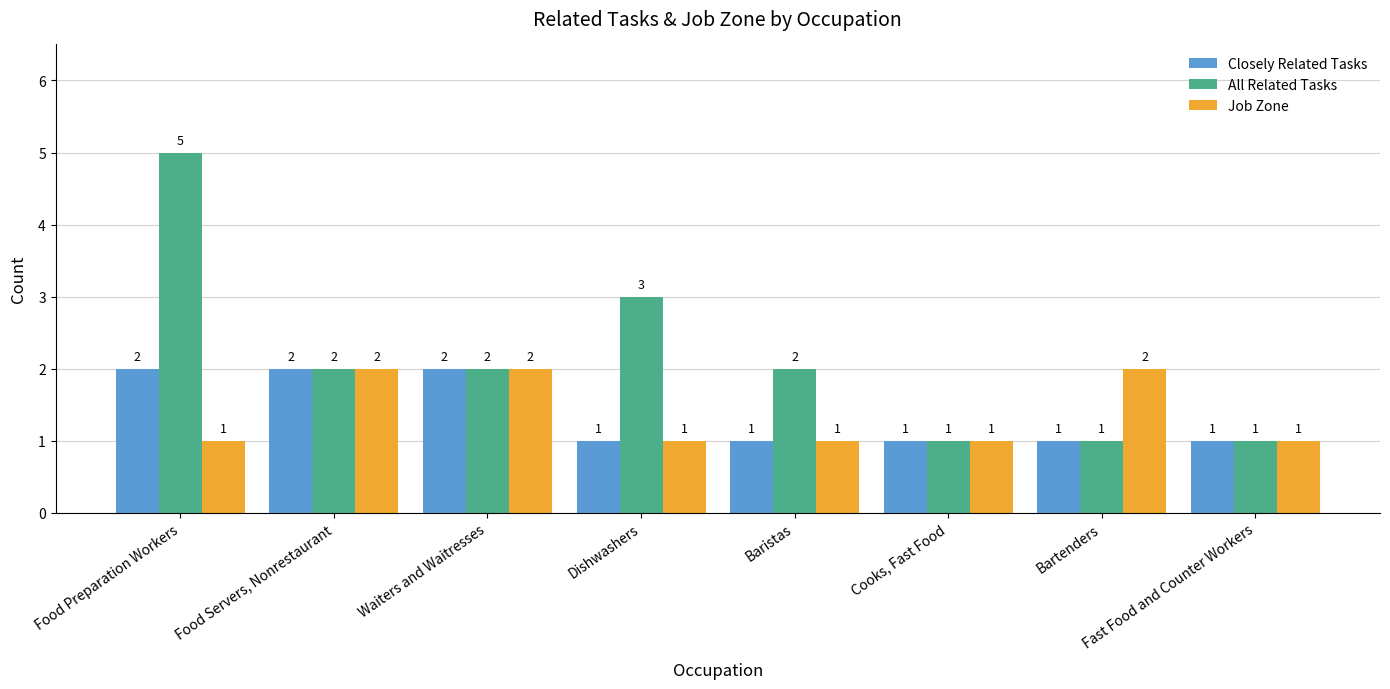

At which label does All Related Tasks first exceed 2?

Food Preparation Workers